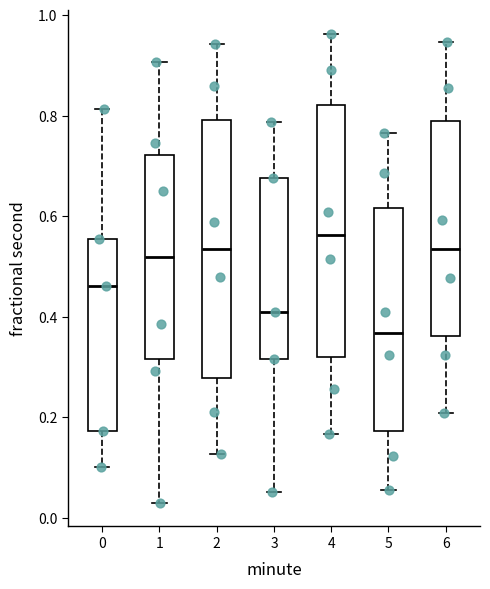

Reading left to right, read every box against the y-axis: the position of its median line, the range the box covers, and the ends of its whiskers. The values are not printed on the chart, so give them approximately, as read against the axis.

0: median 0.46, box 0.18 to 0.56, whiskers 0.10 to 0.82
1: median 0.52, box 0.32 to 0.72, whiskers 0.02 to 0.90
2: median 0.54, box 0.28 to 0.80, whiskers 0.12 to 0.94
3: median 0.40, box 0.32 to 0.68, whiskers 0.06 to 0.78
4: median 0.56, box 0.32 to 0.82, whiskers 0.16 to 0.96
5: median 0.36, box 0.18 to 0.62, whiskers 0.06 to 0.76
6: median 0.54, box 0.36 to 0.78, whiskers 0.20 to 0.94